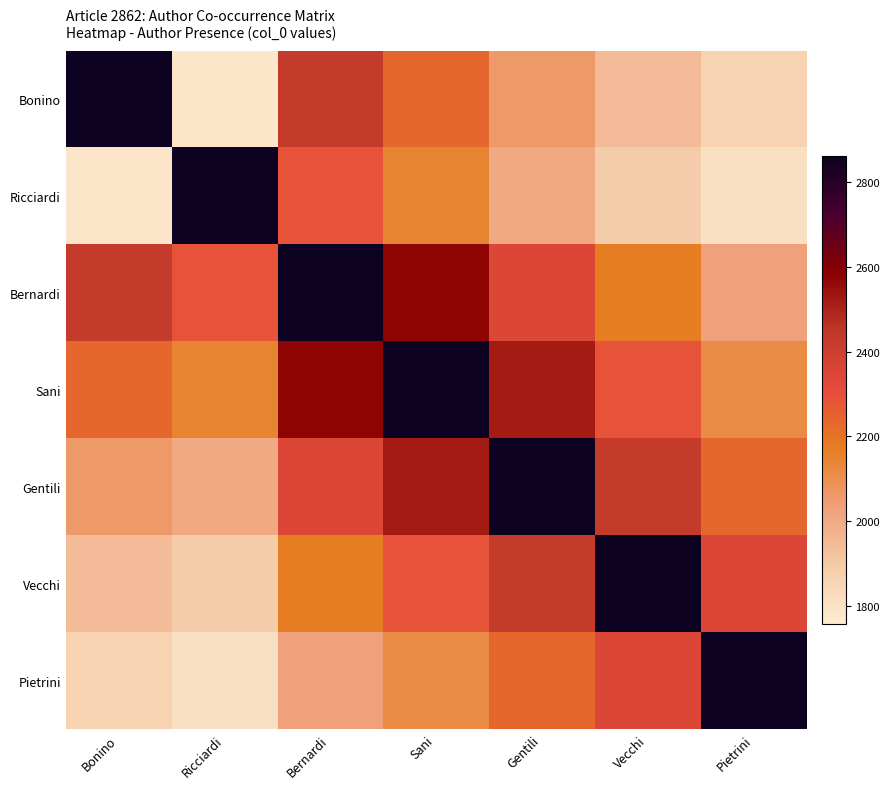

At how many categories does at least one series exceed 2123?

7